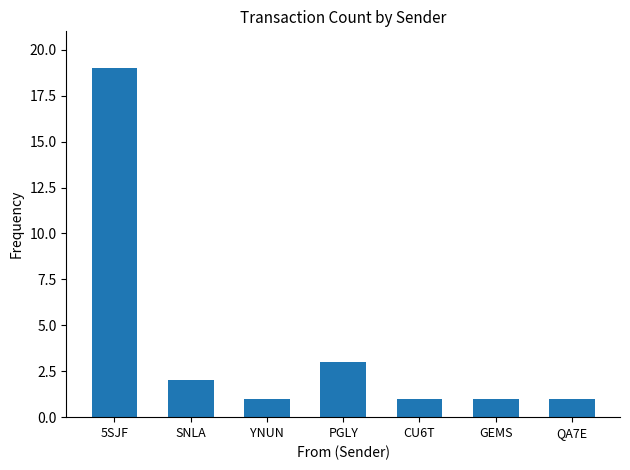

True or false: the data shows 1 at QA7E.

True